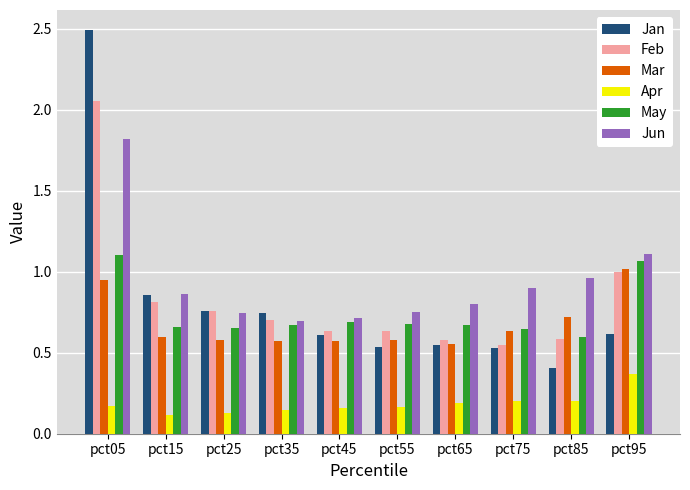

Which series has the widest spread of values?

Jan